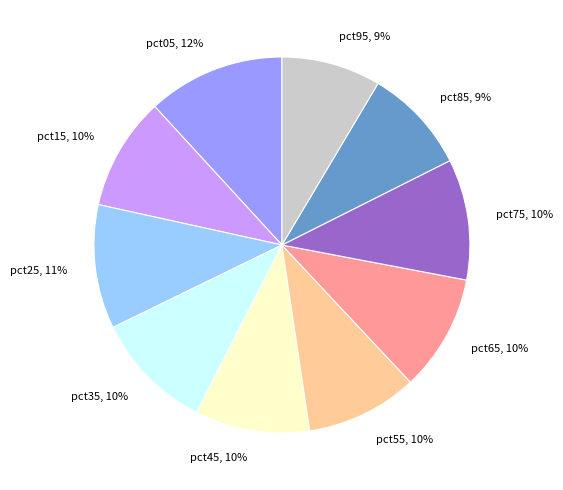

Is there a majority slice in this chart?

No